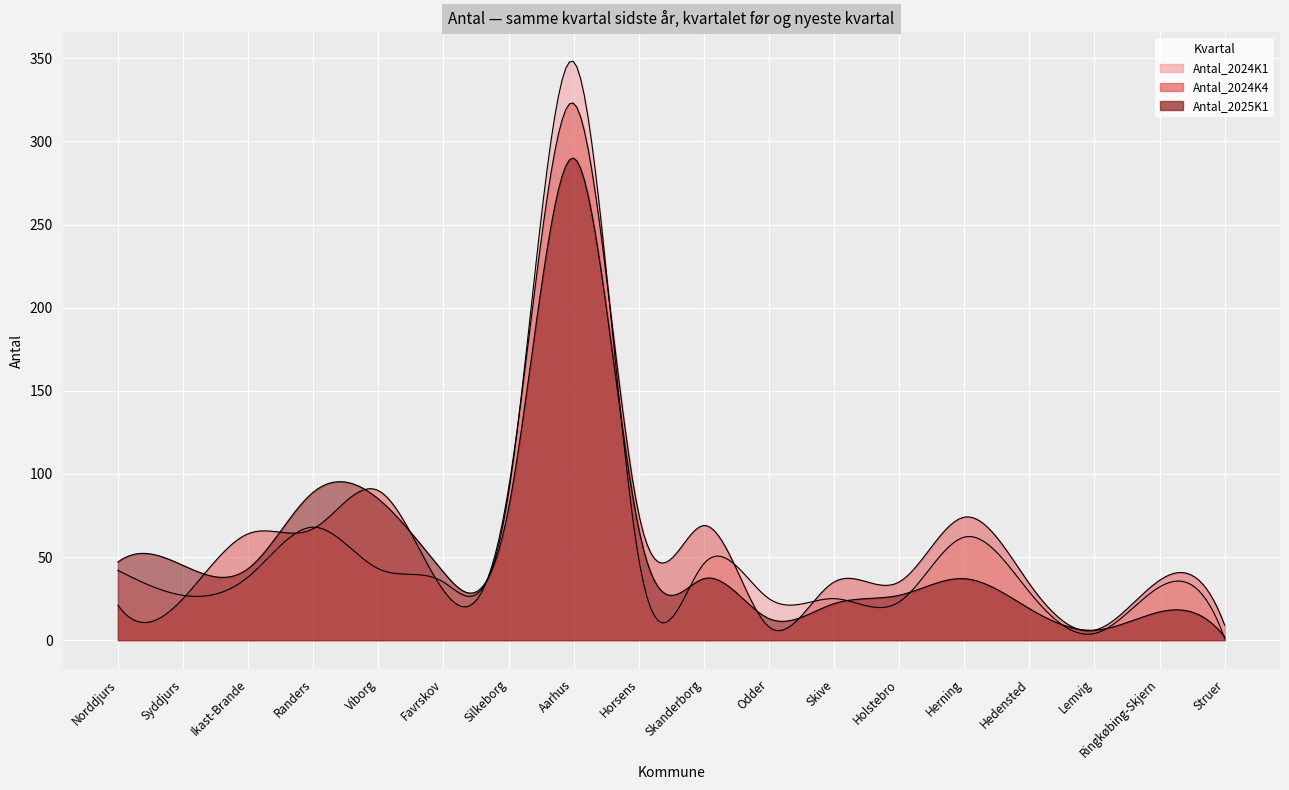

At Hedensted, list the series in order from largest to smallest.

Antal_2024K4, Antal_2024K1, Antal_2025K1